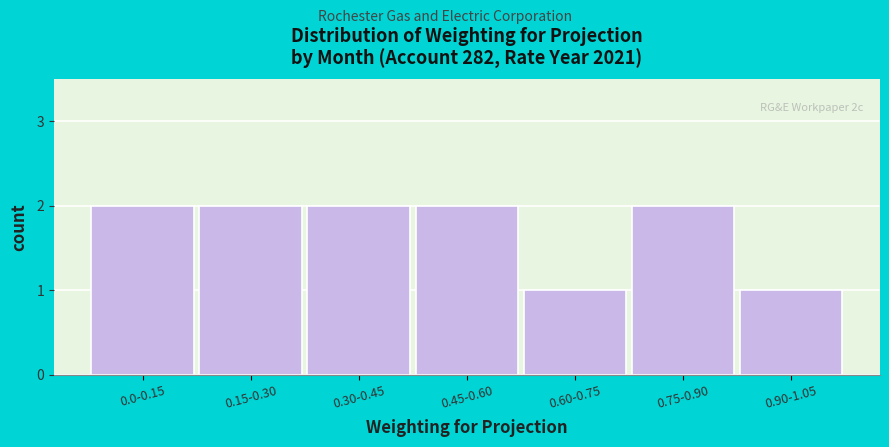

Reading right to left, extract all data points from this chart.

1	2	1	2	2	2	2